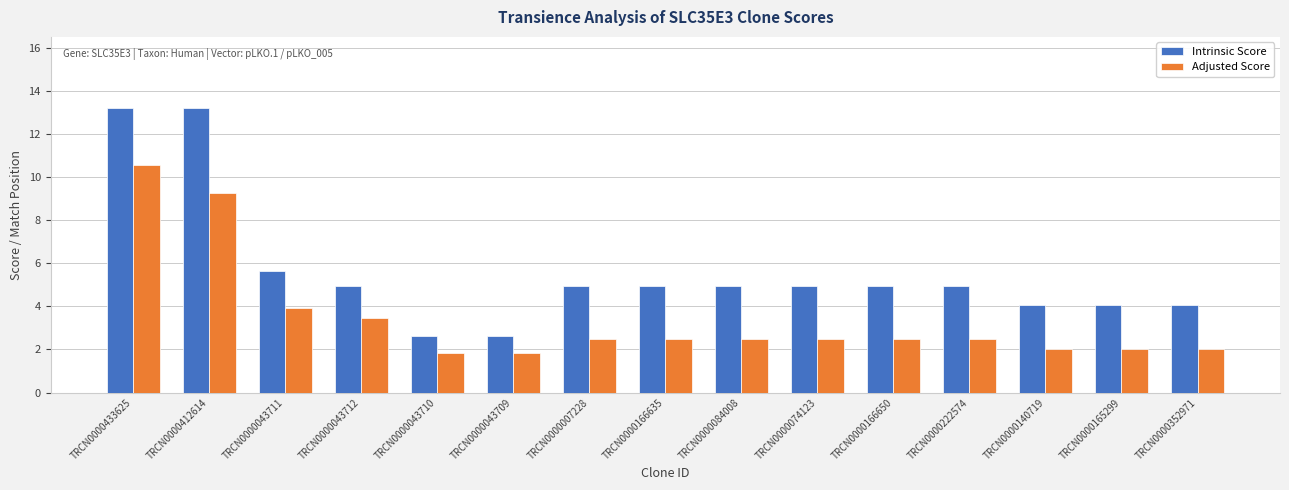

Where does the Adjusted Score series first go above 2?

TRCN0000433625